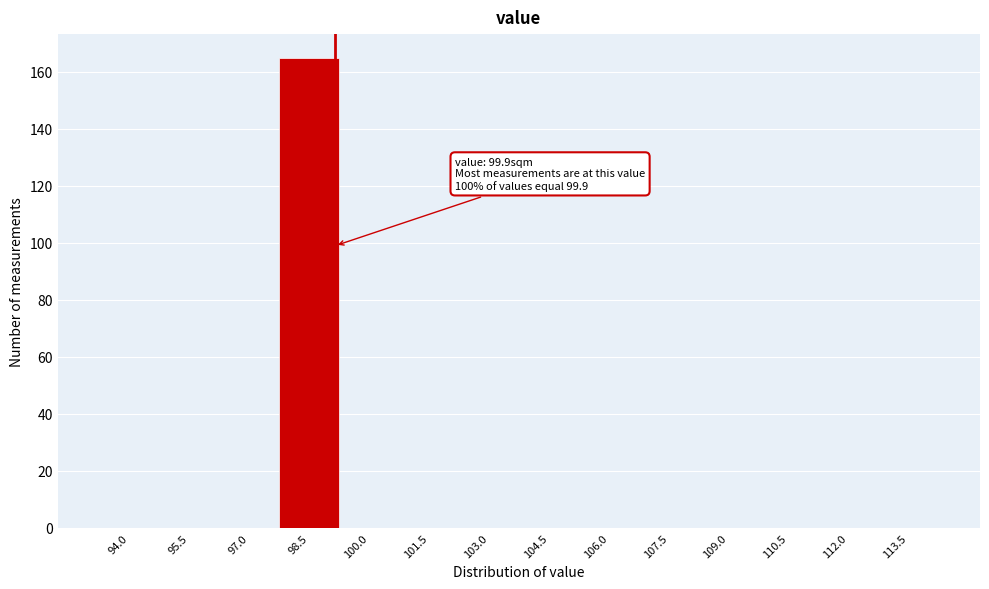

Reading left to right, what are all the values shown in this chart?

94.0=0	95.5=0	97.0=0	98.5=165	100.0=0	101.5=0	103.0=0	104.5=0	106.0=0	107.5=0	109.0=0	110.5=0	112.0=0	113.5=0